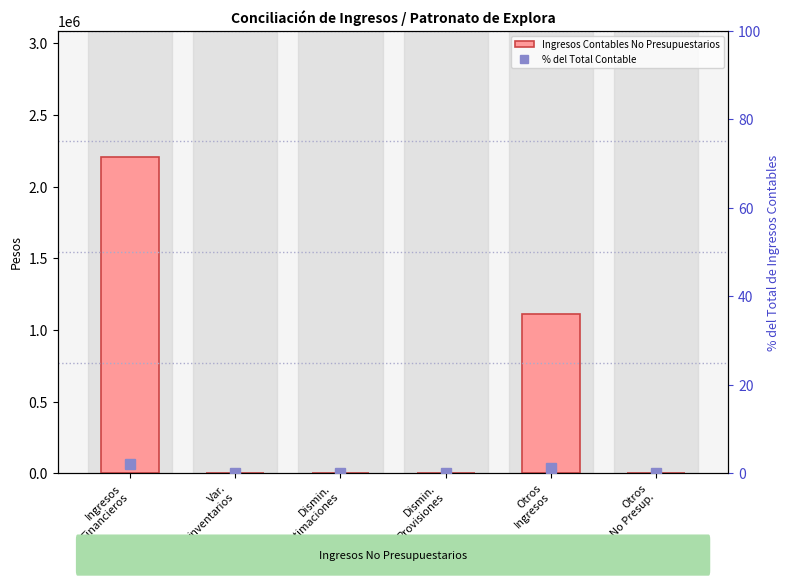

How many values in Ingresos Contables No Presupuestarios are above zero?

2